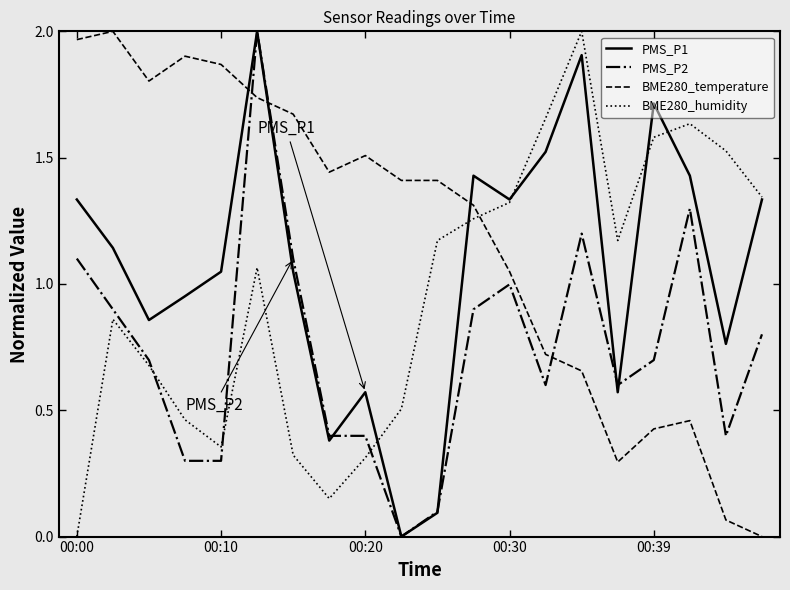

Which series has the largest total across all categories?

BME280_temperature